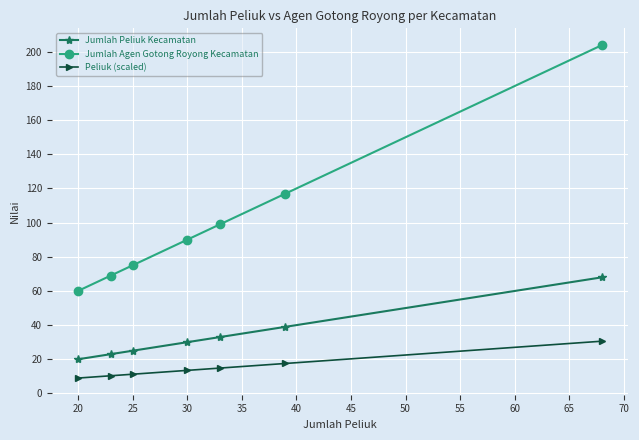

True or false: Jumlah Peliuk Kecamatan and Jumlah Agen Gotong Royong Kecamatan cross at least once.

False